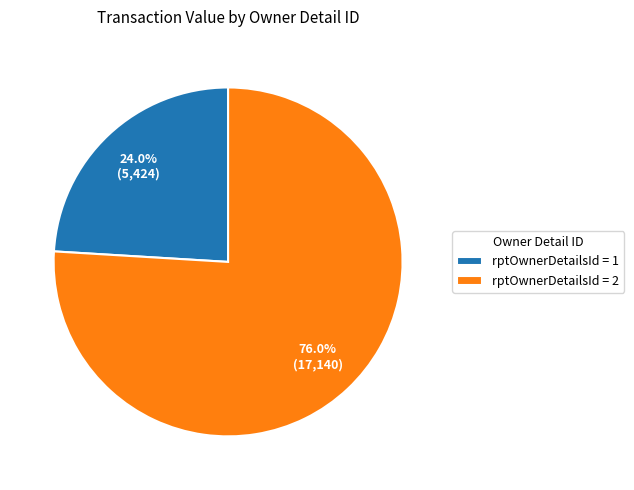

Do rptOwnerDetailsId = 1 and rptOwnerDetailsId = 2 together represent more than half of the pie?

Yes